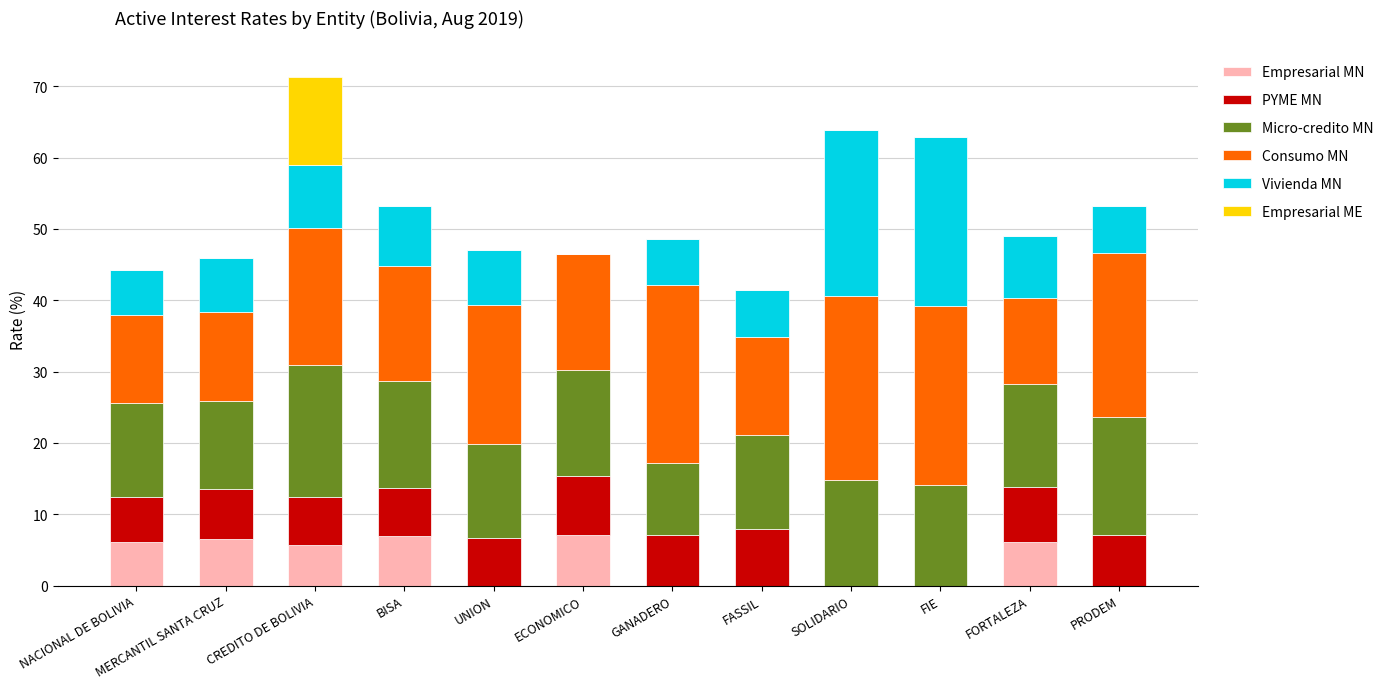

What is the approximate value of PYME MN at BISA?

6.6